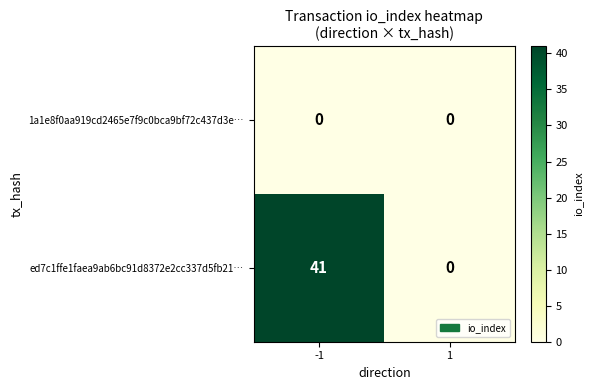

Which series has the largest total across all categories?

ed7c1ffe1faea9ab6bc91d8372e2cc337d5fb21…